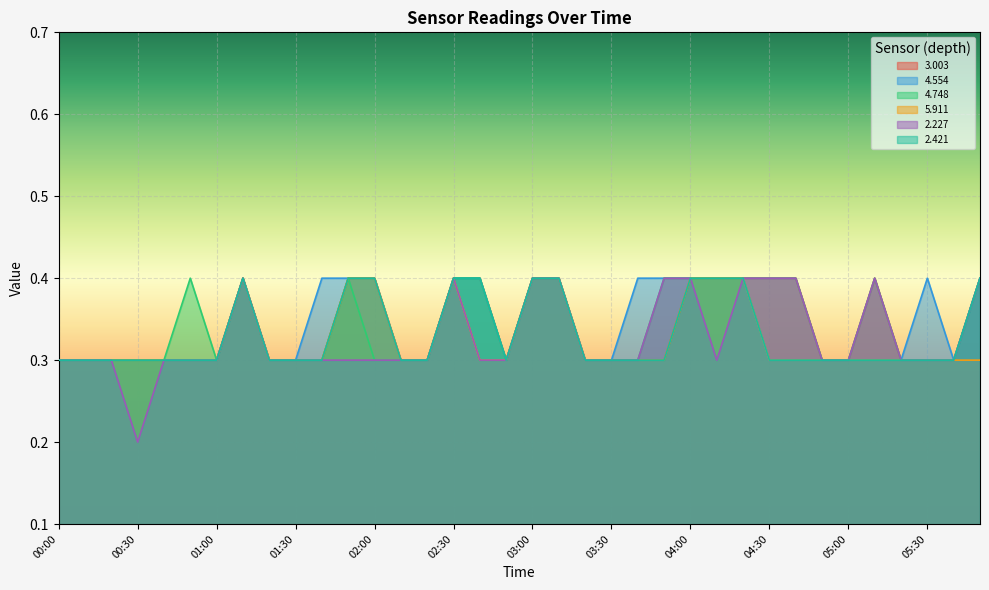

What is the label of the 1st point from the left?

00:00